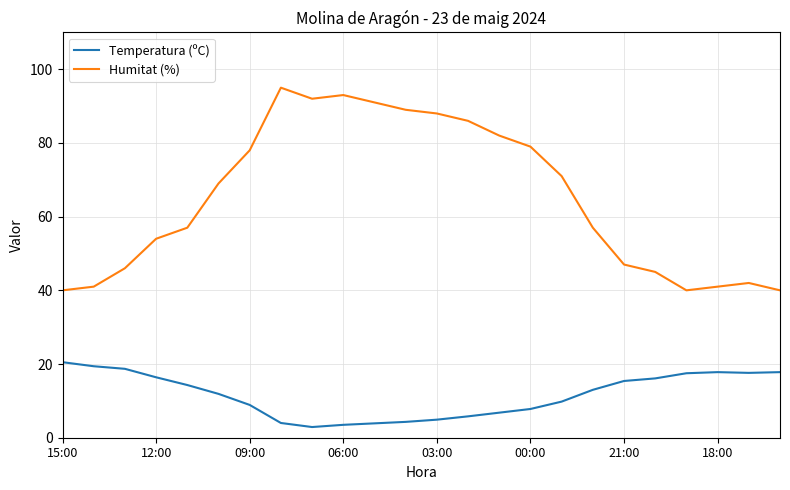

Which series has the widest spread of values?

Humitat (%)